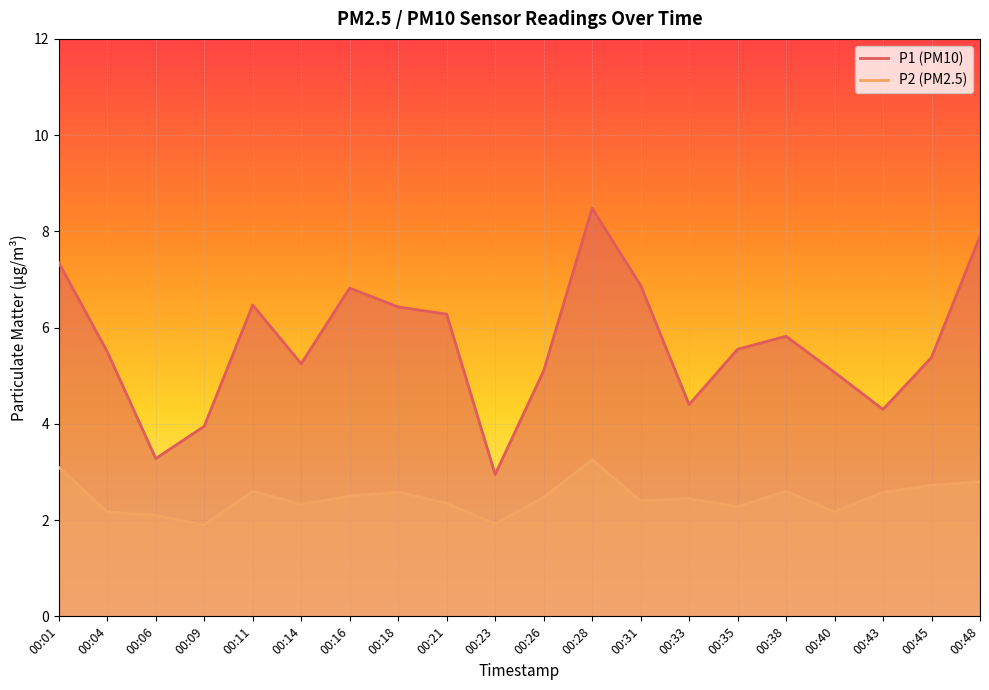

Where is the first local minimum for P2?

00:09